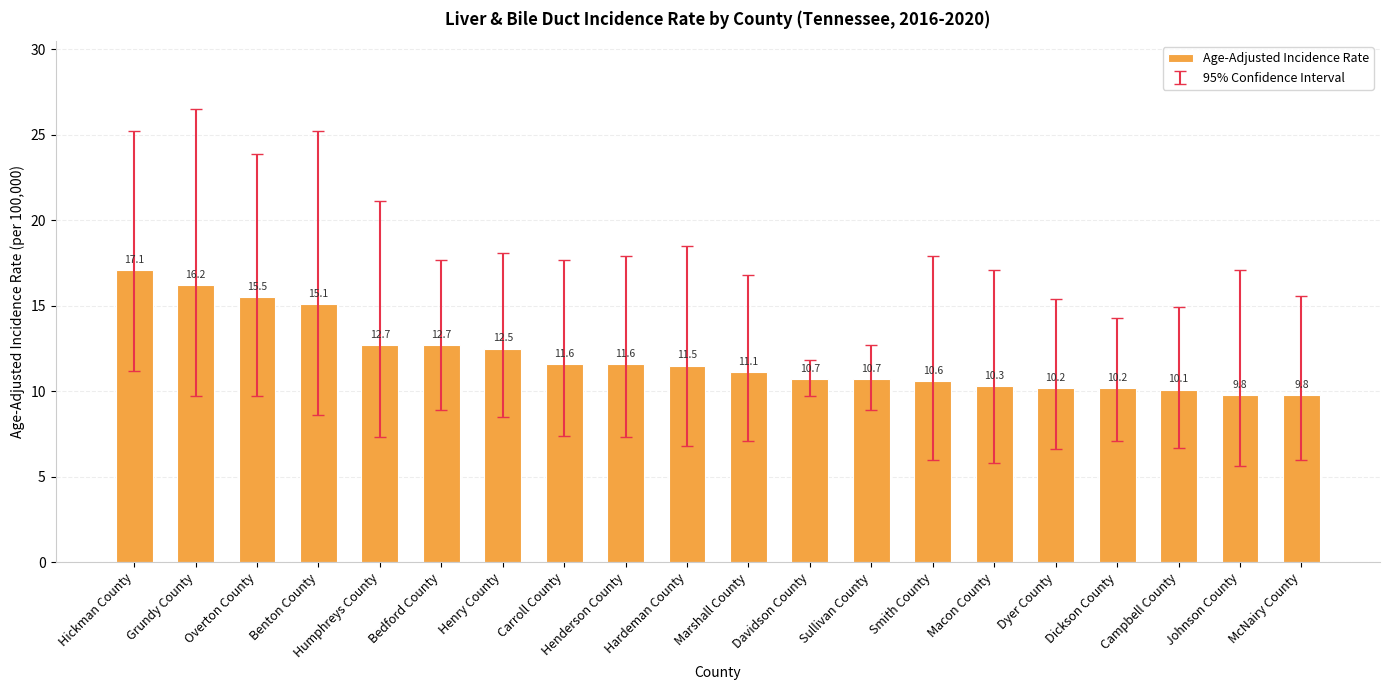

Reading left to right, transcribe all the data shown in this chart.

17.1	16.2	15.5	15.1	12.7	12.7	12.5	11.6	11.6	11.5	11.1	10.7	10.7	10.6	10.3	10.2	10.2	10.1	9.8	9.8